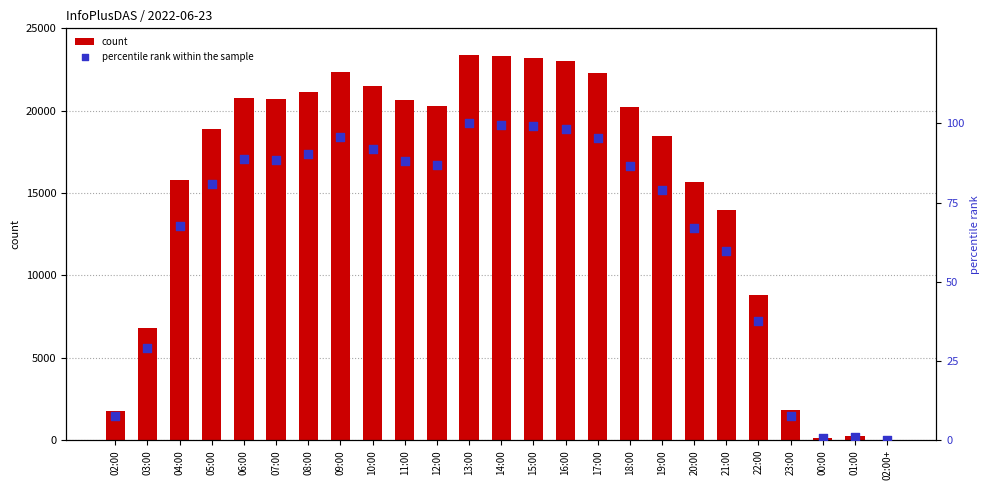

Is the value of percentile rank within the sample at 10:00 greater than the value of count at 16:00?

No